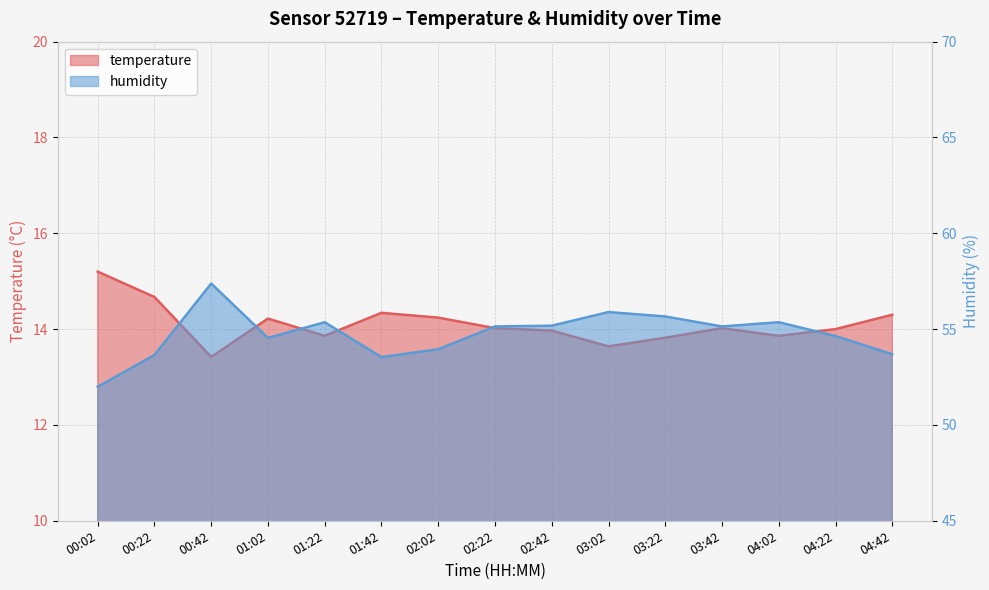

What is the total value across all series at 03:22?

69.5